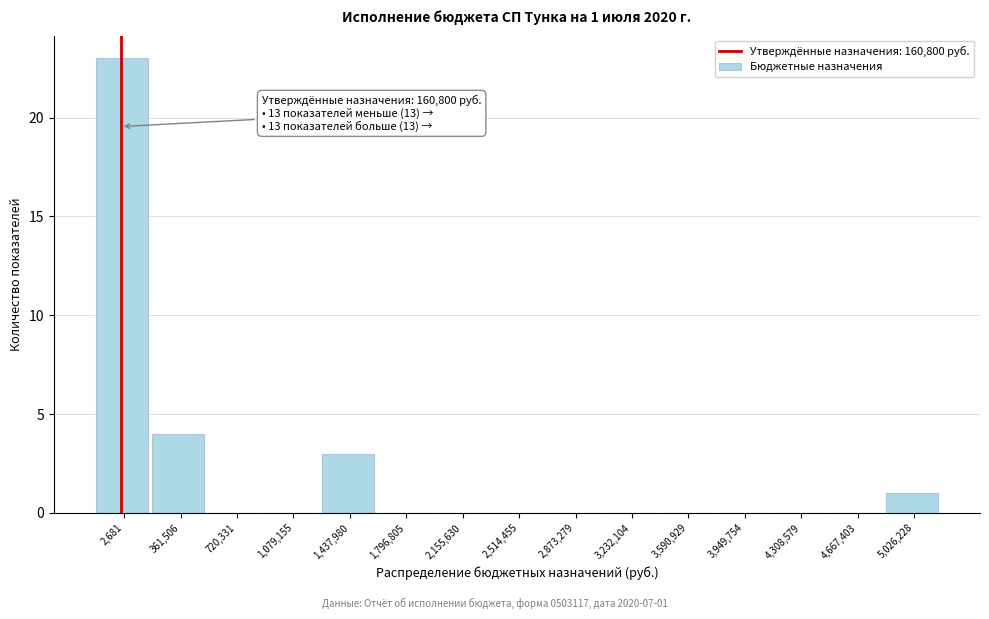

Reading left to right, extract all data points from this chart.

2,681=23	361,506=4	720,331=0	1,079,155=0	1,437,980=3	1,796,805=0	2,155,630=0	2,514,455=0	2,873,279=0	3,232,104=0	3,590,929=0	3,949,754=0	4,308,579=0	4,667,403=0	5,026,228=1